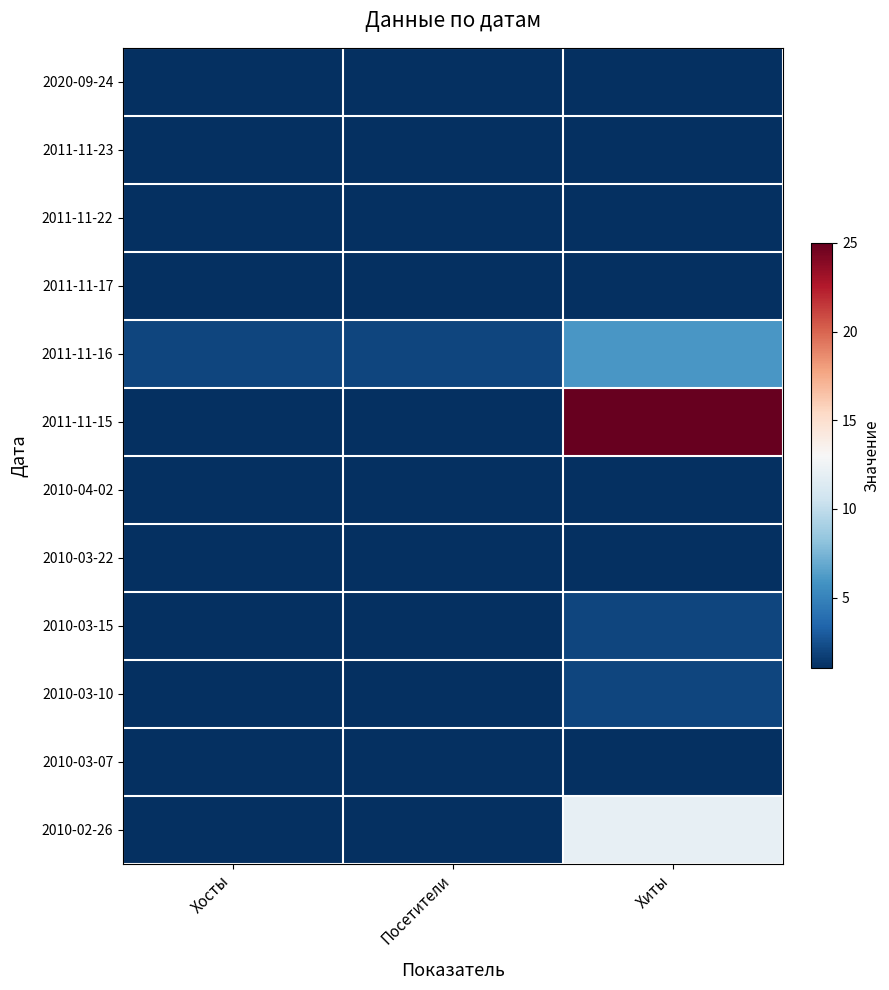

Reading right to left, extract all data points from this chart.

2020-09-24: Хиты=1	Посетители=1	Хосты=1
2011-11-23: Хиты=1	Посетители=1	Хосты=1
2011-11-22: Хиты=1	Посетители=1	Хосты=1
2011-11-17: Хиты=1	Посетители=1	Хосты=1
2011-11-16: Хиты=6	Посетители=2	Хосты=2
2011-11-15: Хиты=25	Посетители=1	Хосты=1
2010-04-02: Хиты=1	Посетители=1	Хосты=1
2010-03-22: Хиты=1	Посетители=1	Хосты=1
2010-03-15: Хиты=2	Посетители=1	Хосты=1
2010-03-10: Хиты=2	Посетители=1	Хосты=1
2010-03-07: Хиты=1	Посетители=1	Хосты=1
2010-02-26: Хиты=12	Посетители=1	Хосты=1